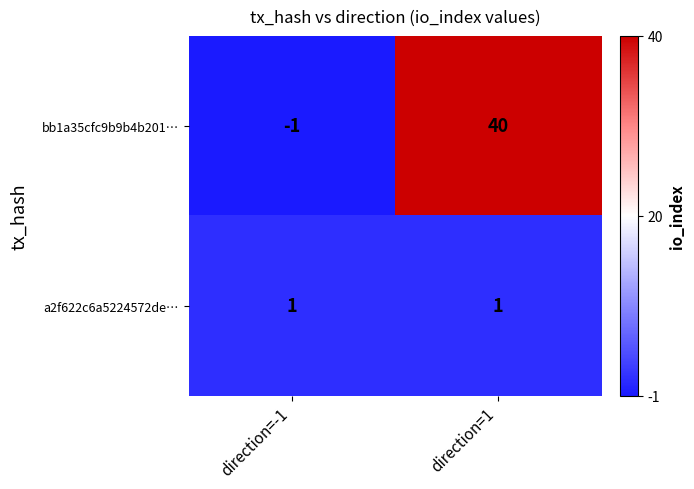

At which category is the sum across all series the highest?

direction=1